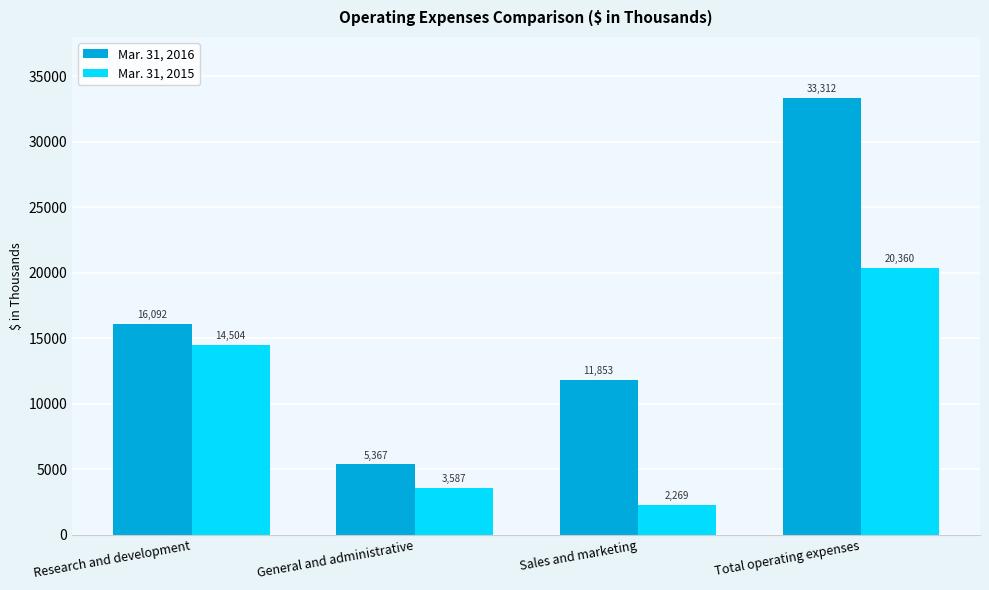

Count the number of data series in this chart.

2